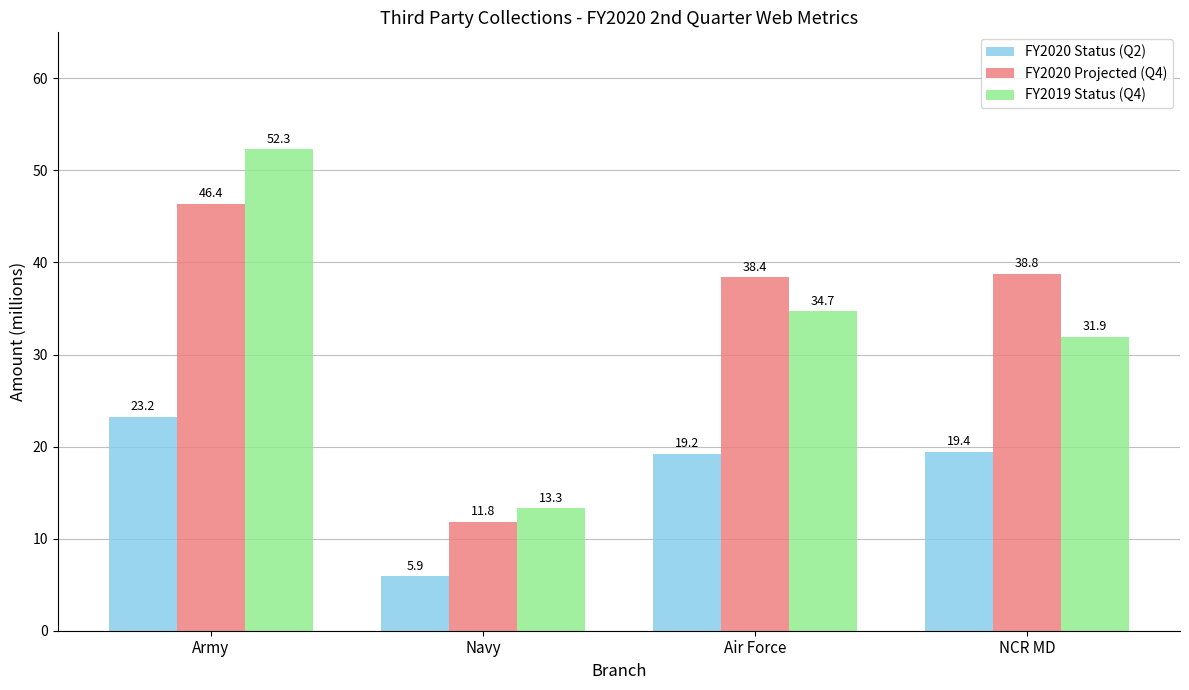

The value of FY2020 Projected (Q4) at Army is 13.2. True or false?

False